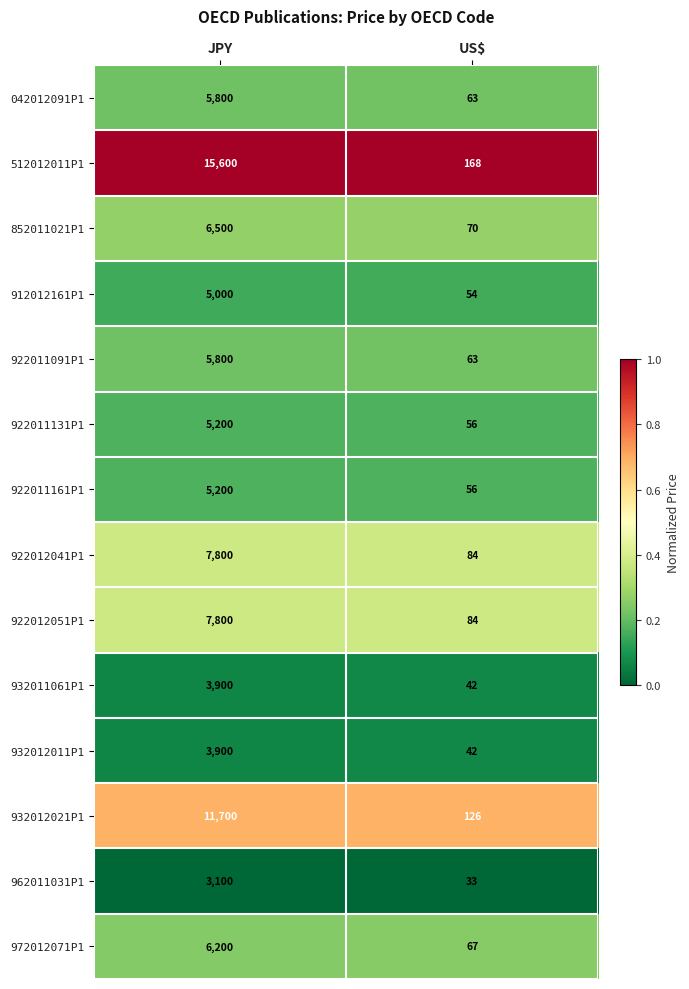

Rank the categories by 852011021P1 value from lowest to highest.

US$, JPY